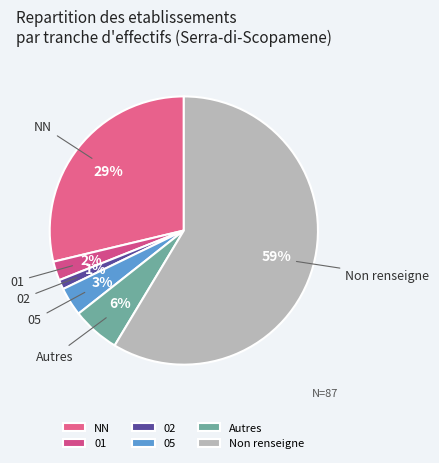

How many segments does this pie chart have?

6